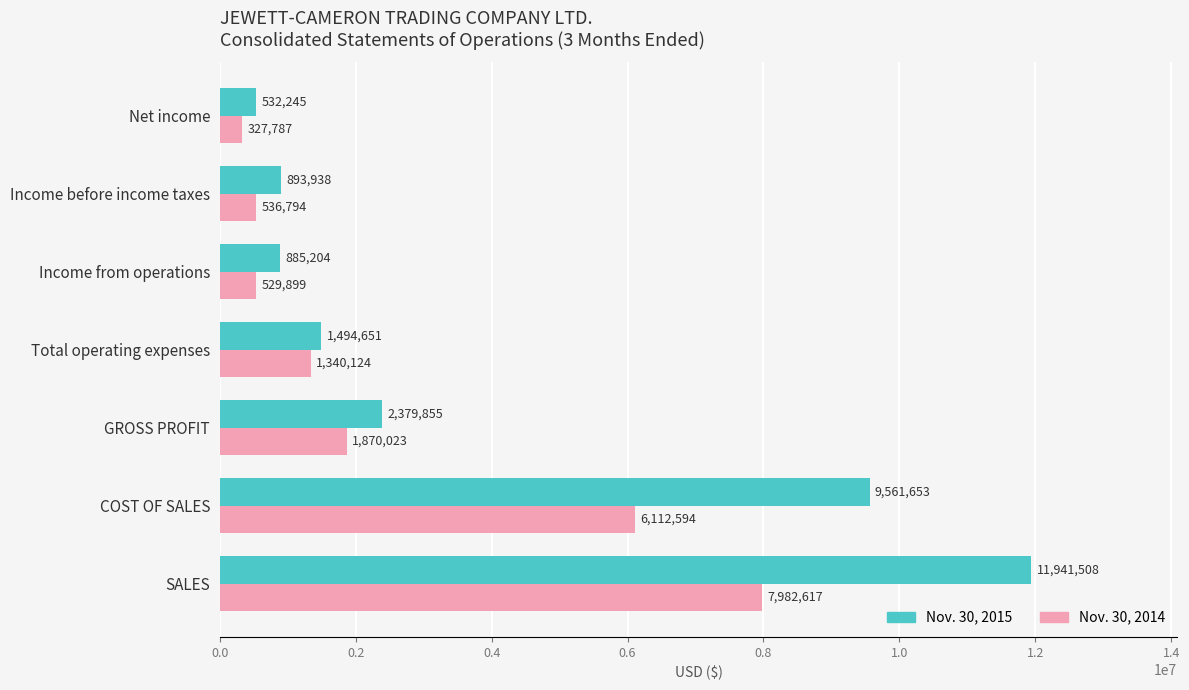

What is the highest value of the Nov. 30, 2015 series?

11941508